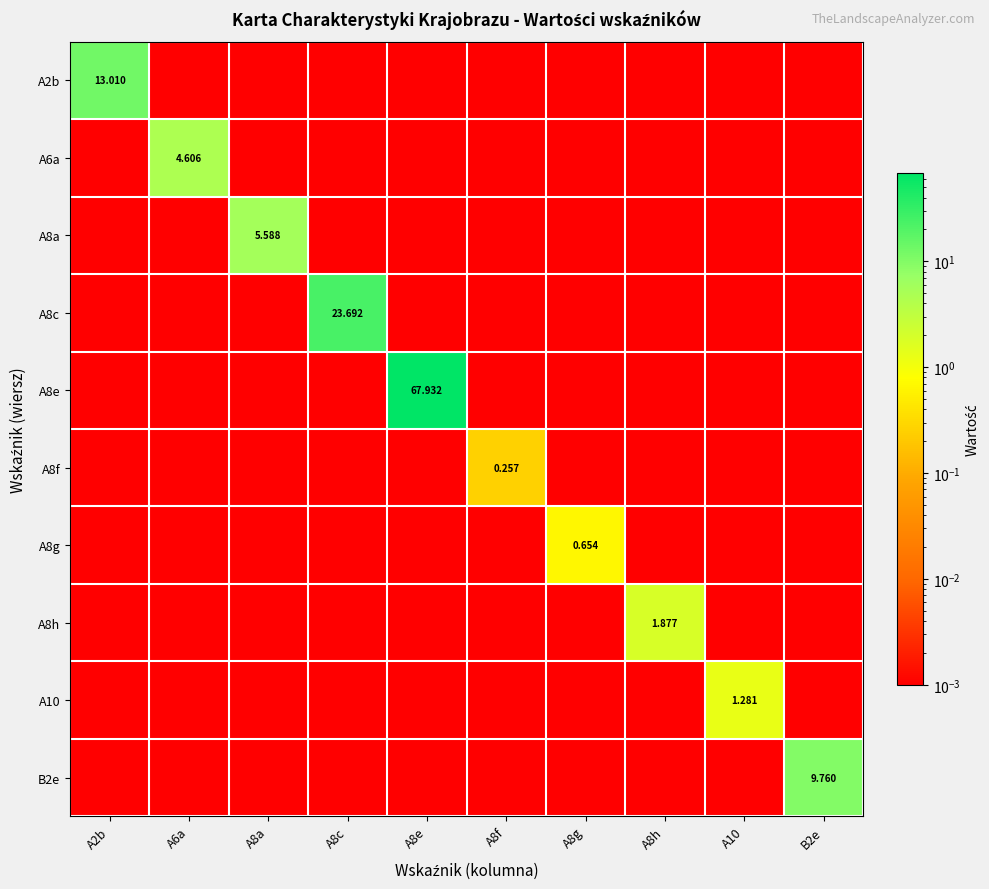

Which category has the highest value in the A2b series?

A2b